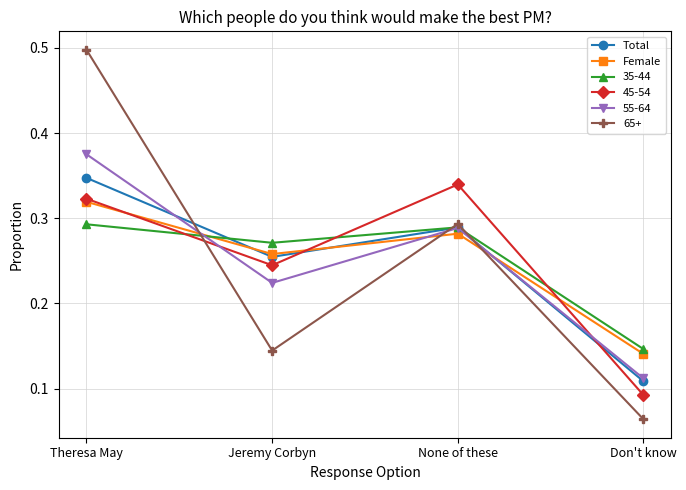

What is the label of the 1st point from the right?

Don't know